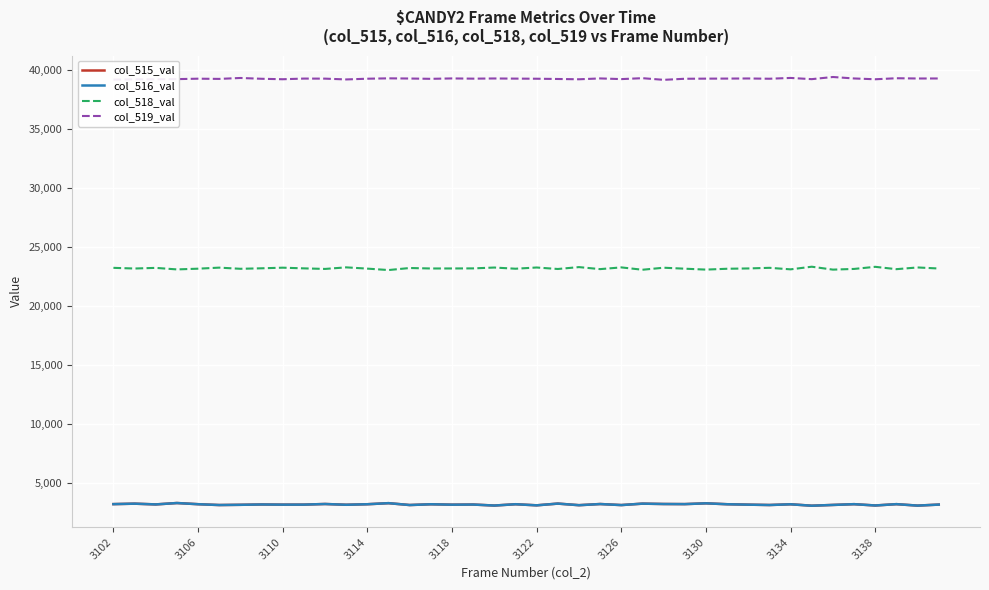

What is the minimum value for col_515_val?

3039